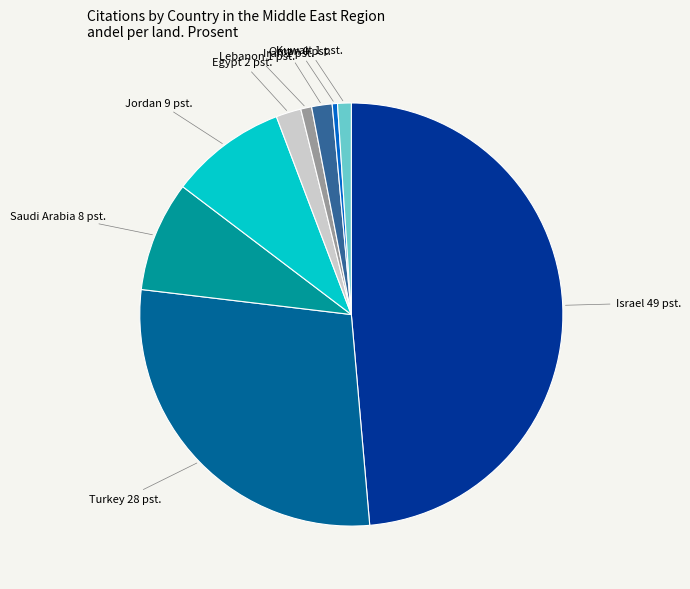

Is there any slice that represents more than half of the pie?

No